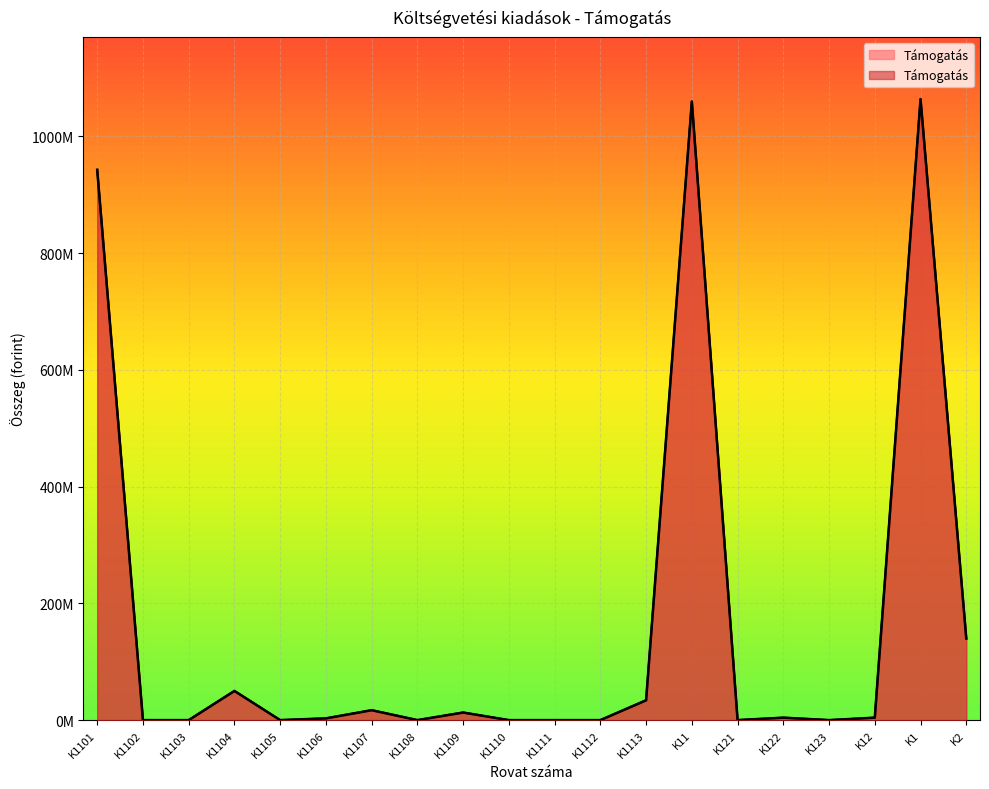

What is the sum of all values?

3331967000